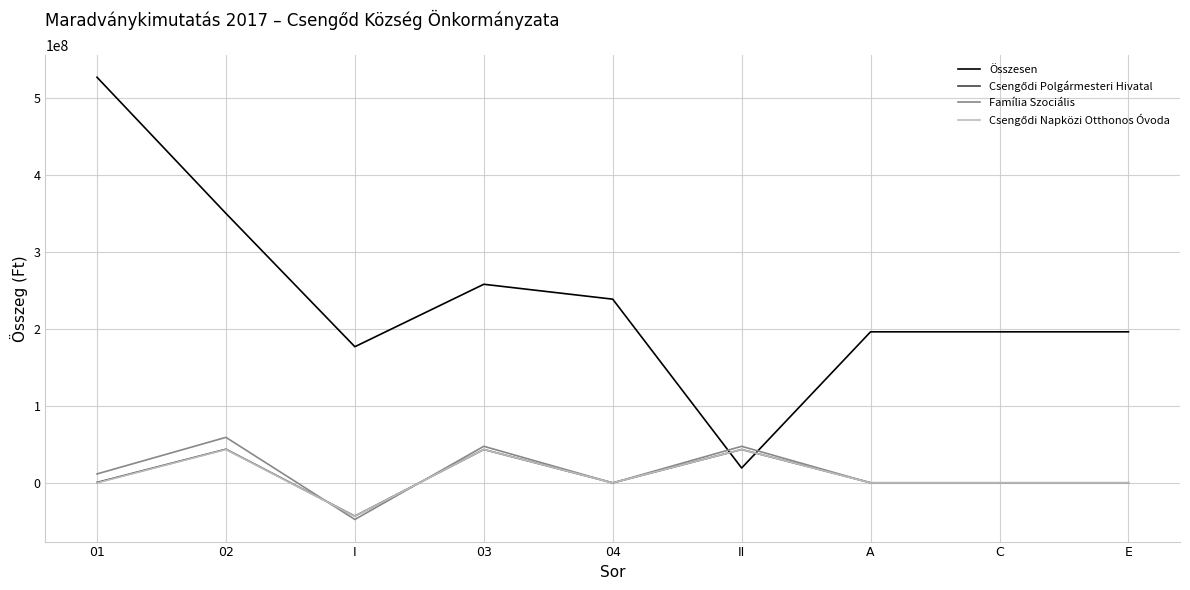

Which series has the largest total across all categories?

Összesen